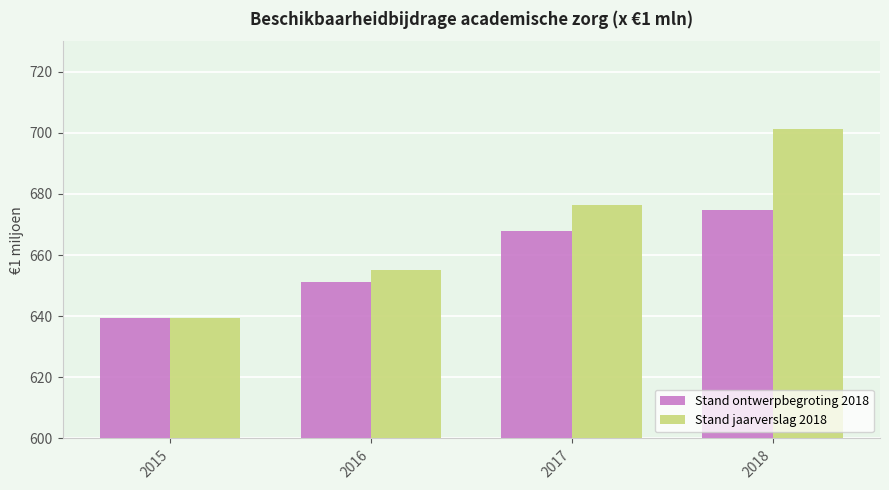

How many bars are there in total?

8